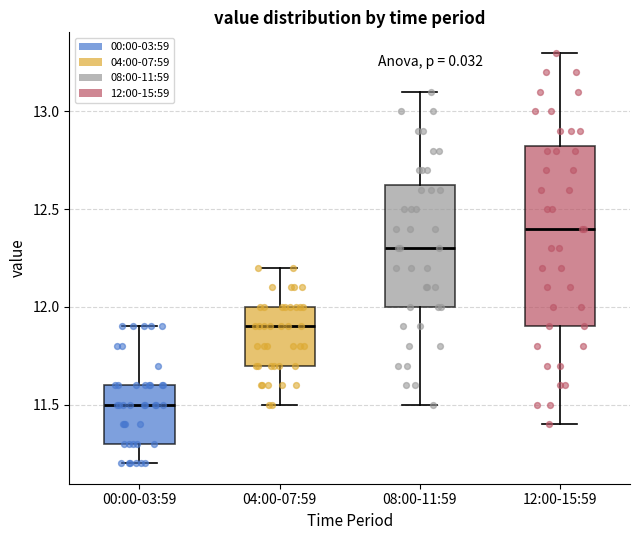

Reading left to right, transcribe this box plot: for each box, give where its median line is, the range the box spans, and where its two whiskers end, as read against the y-axis. The values are not printed on the chart, so give them approximately, as read against the axis.

00:00-03:59: median 11.50, box 11.30 to 11.60, whiskers 11.20 to 11.90
04:00-07:59: median 11.90, box 11.70 to 12.00, whiskers 11.50 to 12.20
08:00-11:59: median 12.30, box 12.00 to 12.65, whiskers 11.50 to 13.10
12:00-15:59: median 12.40, box 11.90 to 12.85, whiskers 11.40 to 13.30